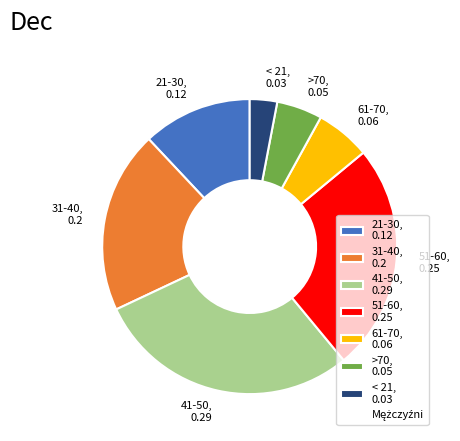

Does 41-50 account for over 50% of the chart?

No